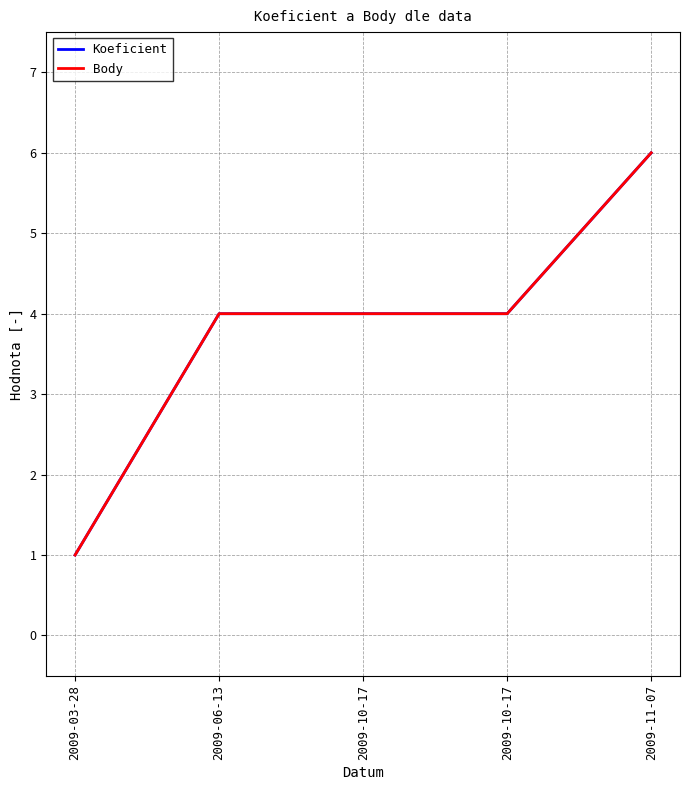

How many data points in Body are above 4?

1